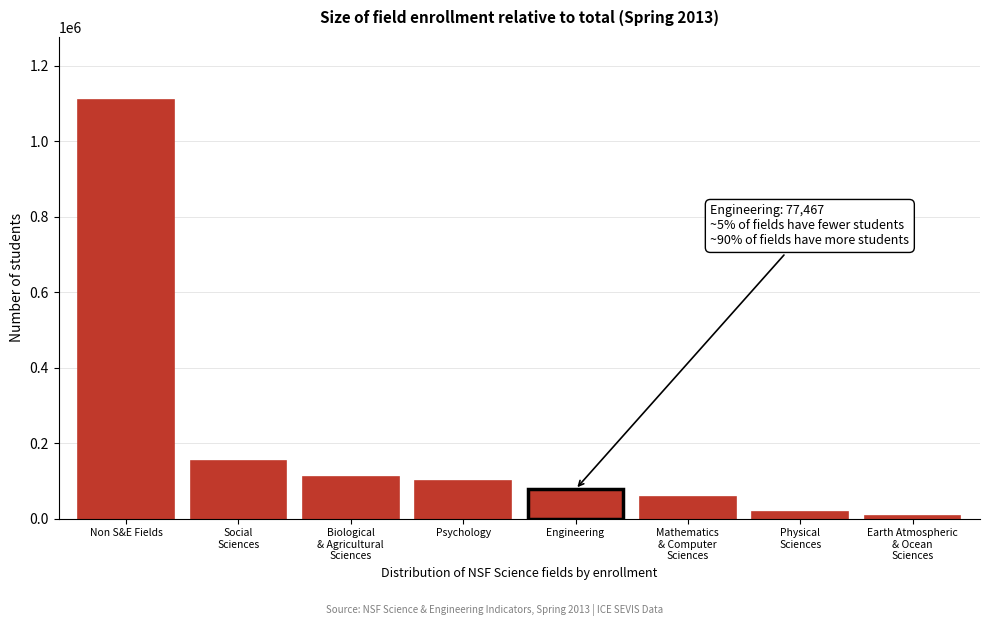

Reading left to right, extract all data points from this chart.

1110188	152548	109170	99734	77467	57768	18579	5567